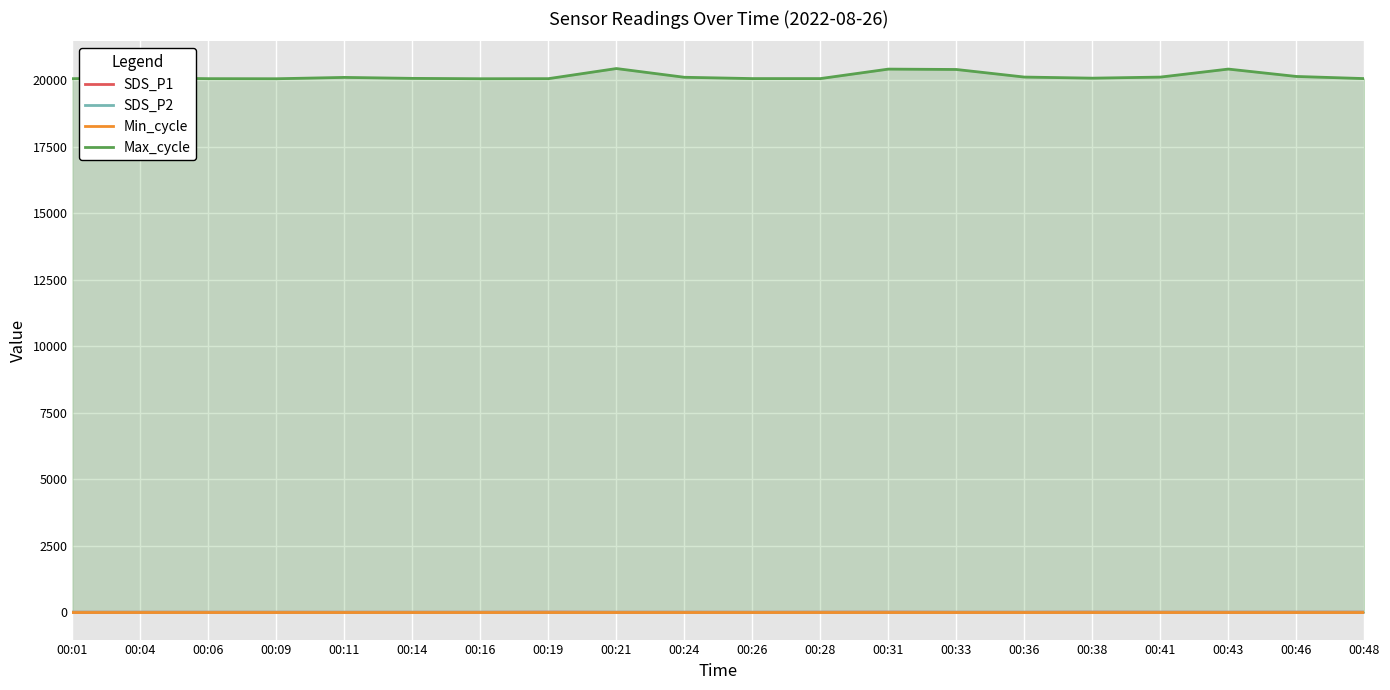

In SDS_P2, how many points are higher than both neighbors (excluding endpoints)?

4